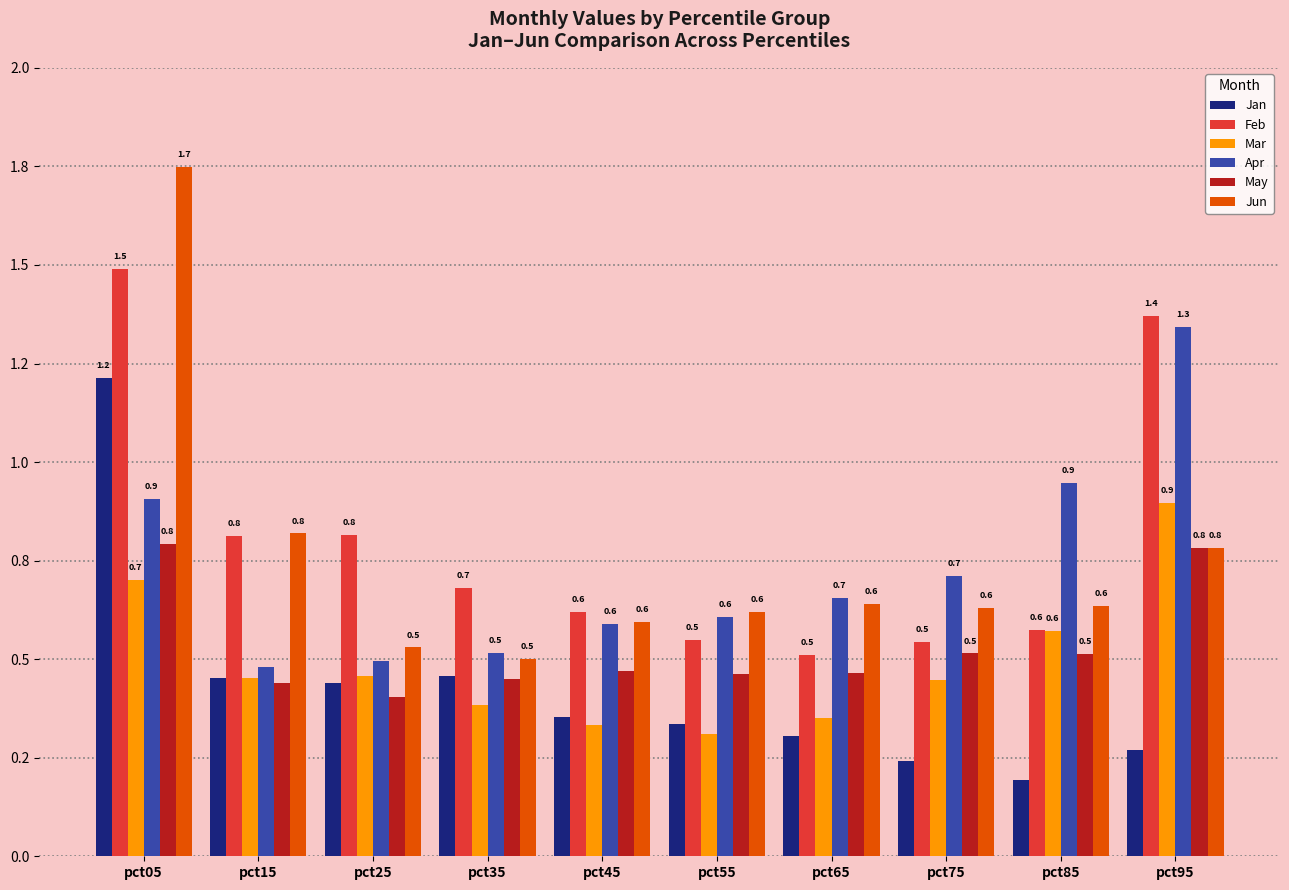

What is the sum of the Jan values at pct85 and pct75?

0.4